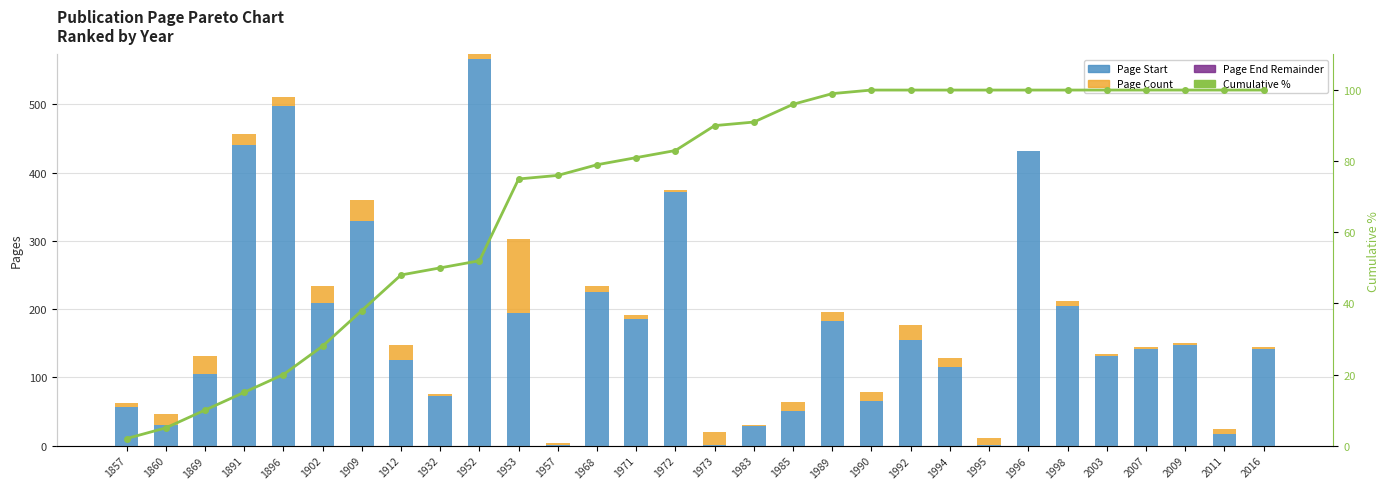

Between 2007 and 1909, which is larger?

1909